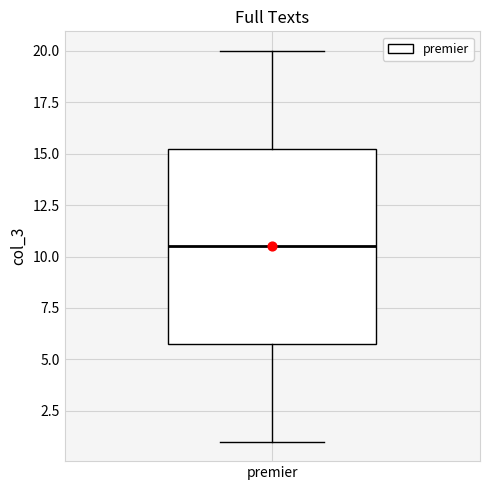

Read this box plot against the y-axis: the position of the median line, the range covered by the box, and the ends of both whiskers. The values are not printed on the chart, so give them approximately, as read against the axis.

median 10.5, box 6.0 to 15.5, whiskers 1.0 to 20.0